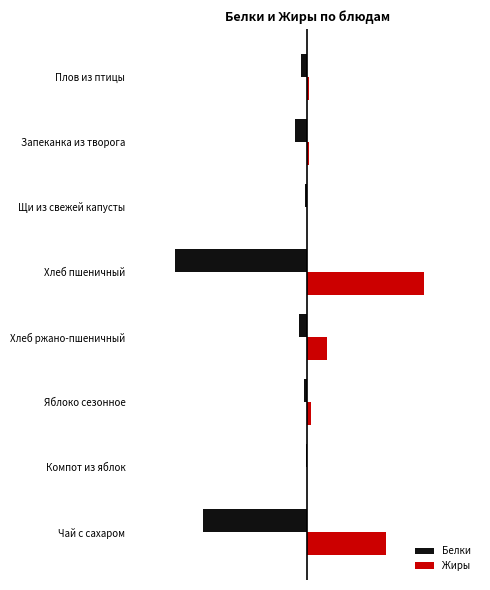

Reading left to right, transcribe all the data shown in this chart.

Белки: −40=-20.5	−30=-0.2	−20=-0.6	−10=-1.6	0=-26.1	10=-0.4	20=-2.5	30=-1.3
Жиры: −40=15.5	−30=0.0	−20=0.6	−10=3.9	0=23.0	10=0.0	20=0.3	30=0.2